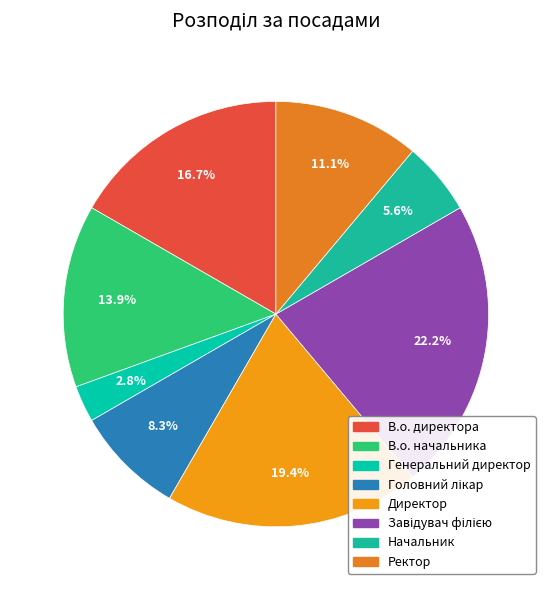

Count the number of slices in the pie.

8